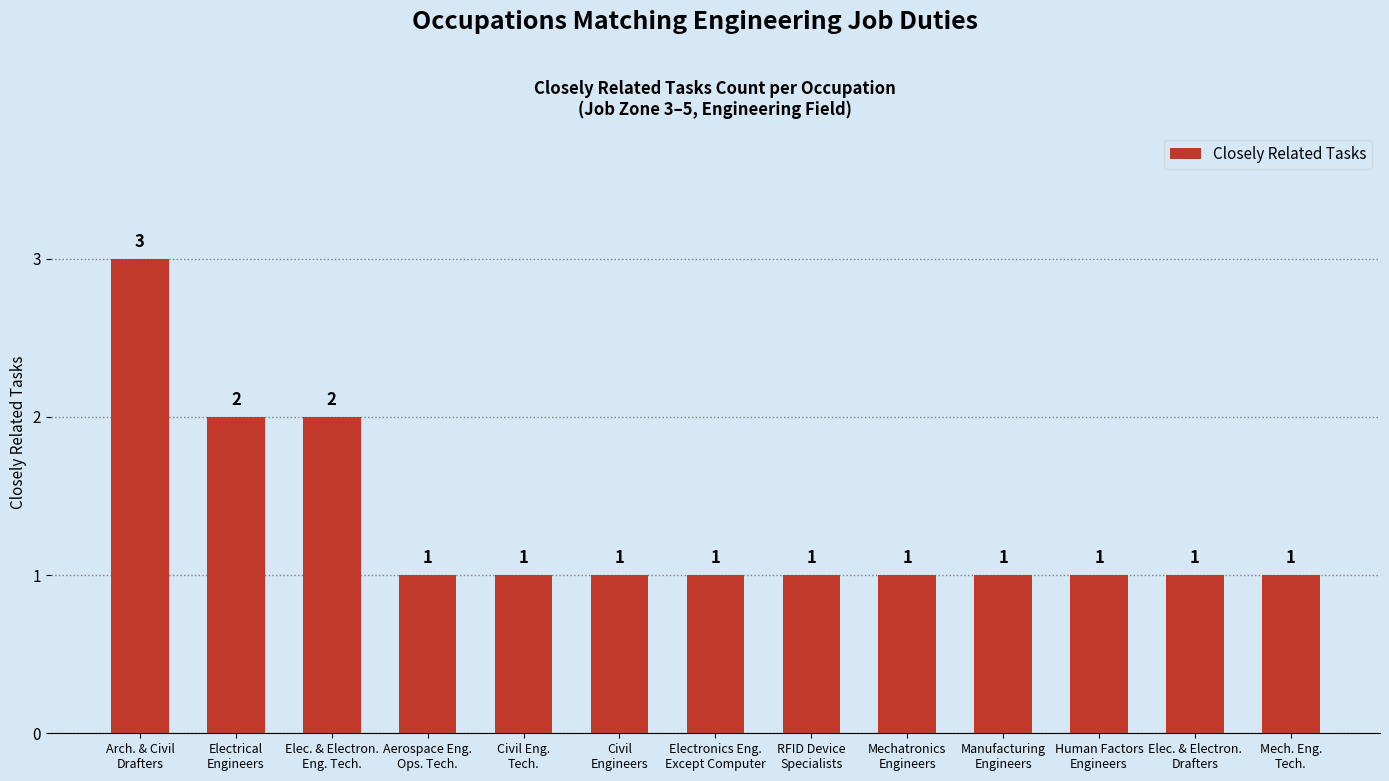

How many bars are there in total?

13